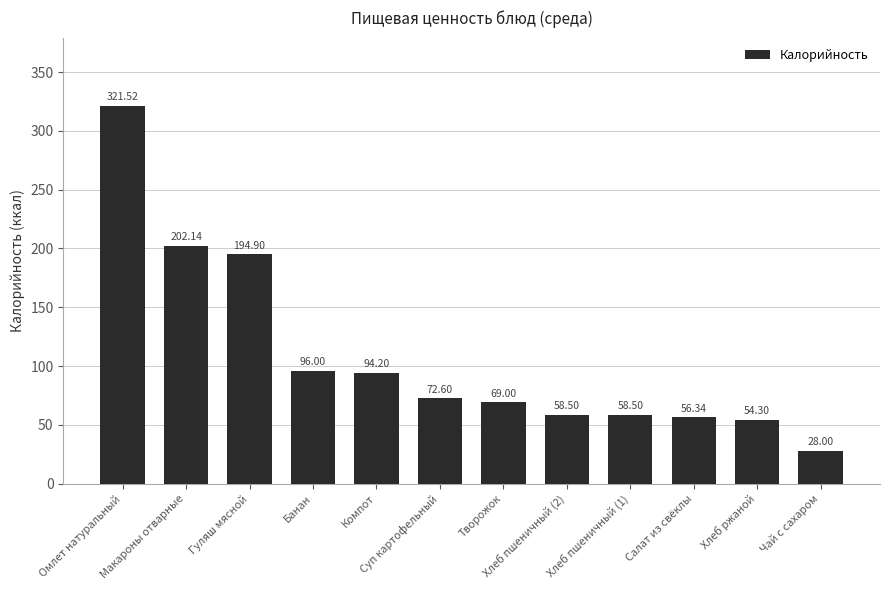

Where does the data first go above 72?

Омлет натуральный